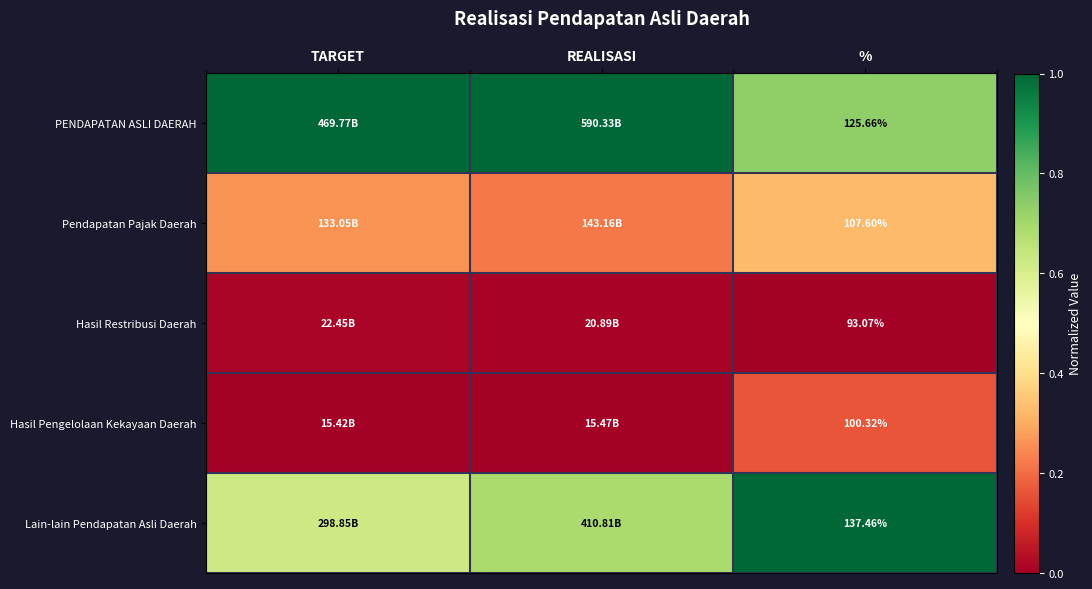

At %, list the series in order from largest to smallest.

Lain-lain Pendapatan Asli Daerah, PENDAPATAN ASLI DAERAH, Pendapatan Pajak Daerah, Hasil Pengelolaan Kekayaan Daerah, Hasil Restribusi Daerah